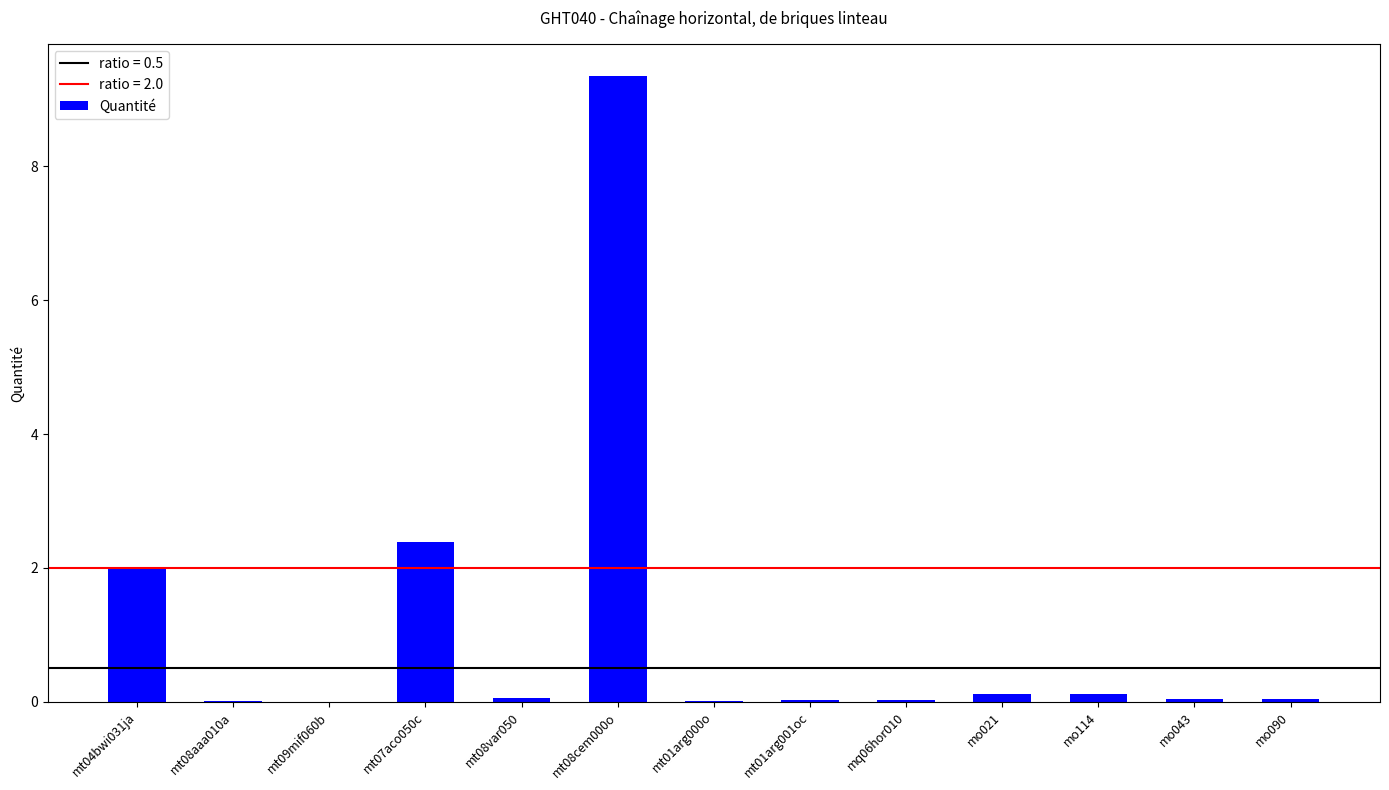

At which label is the value closest to 4?

mt07aco050c